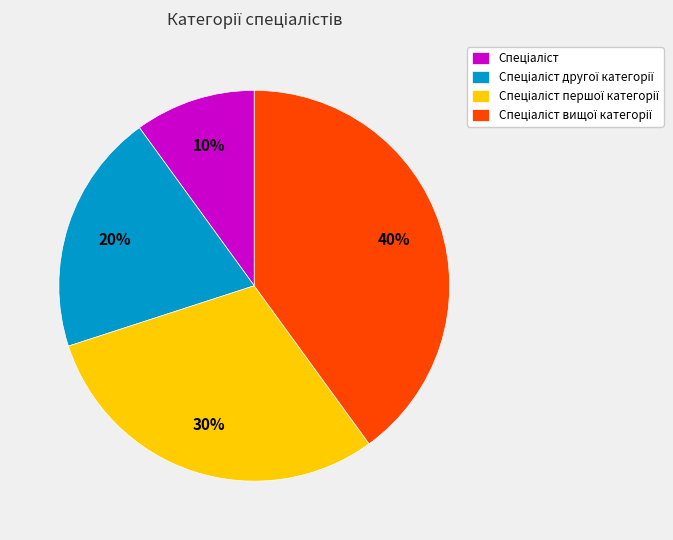

How many slices are in this pie chart?

4